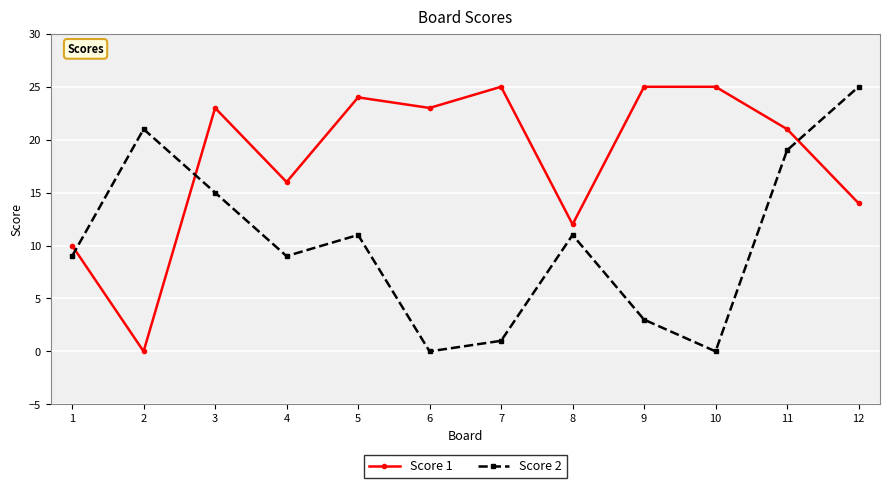

Reading right to left, what are all the values shown in this chart?

Score 1: 14	21	25	25	12	25	23	24	16	23	0	10
Score 2: 25	19	0	3	11	1	0	11	9	15	21	9